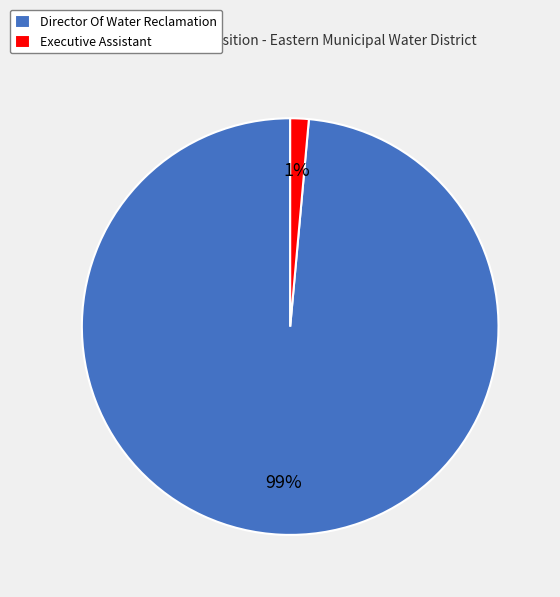

Rank the categories by value from highest to lowest.

Director Of Water Reclamation, Executive Assistant